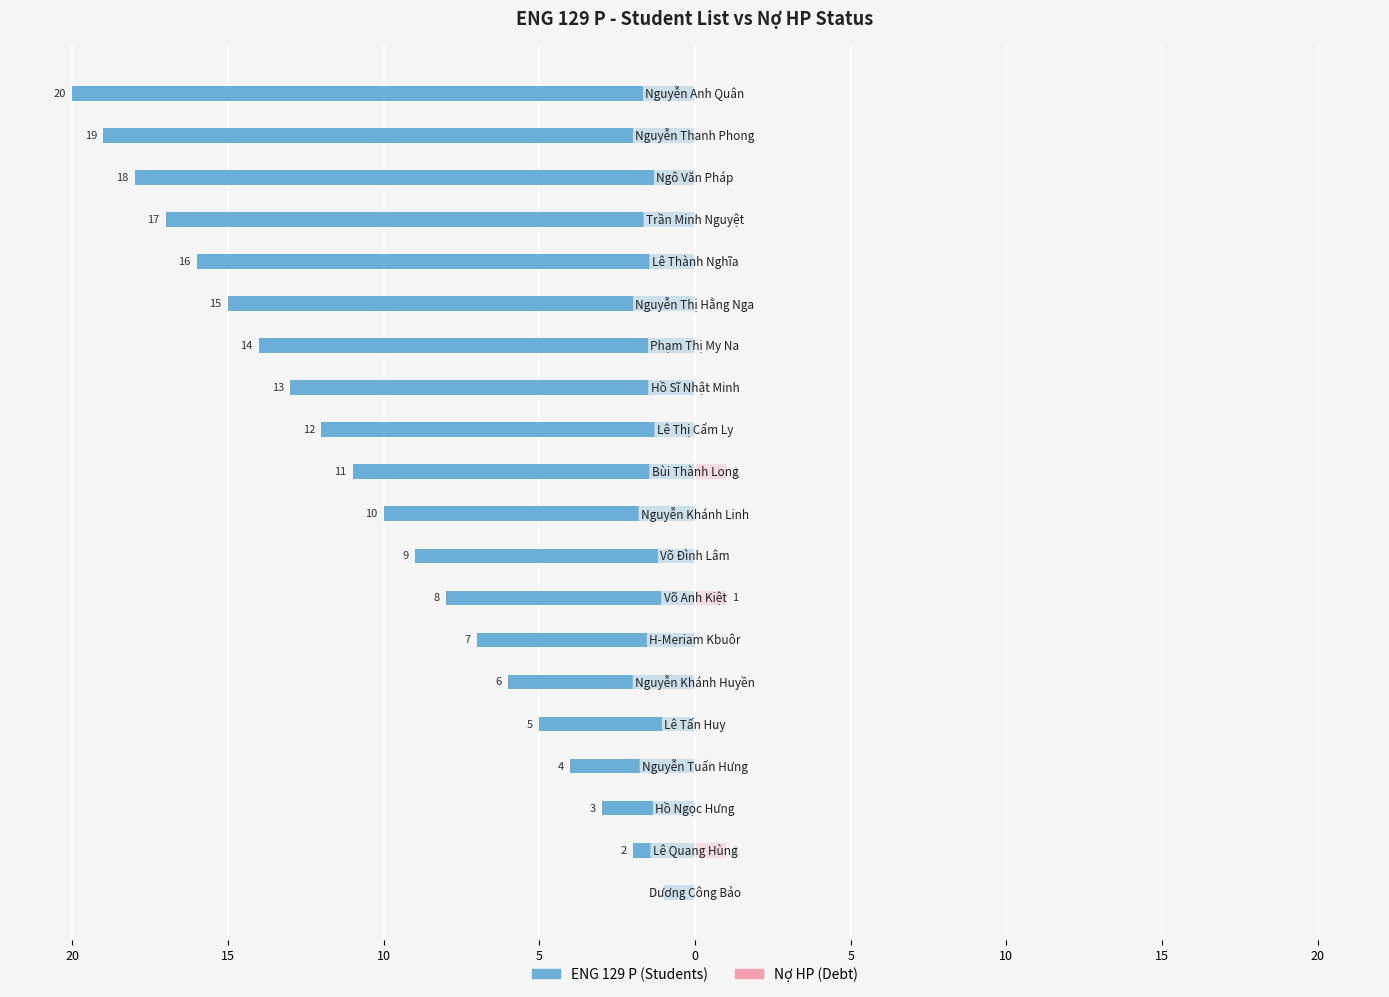

Is it true that ENG 129 P (Students) equals -4 at 10?

False